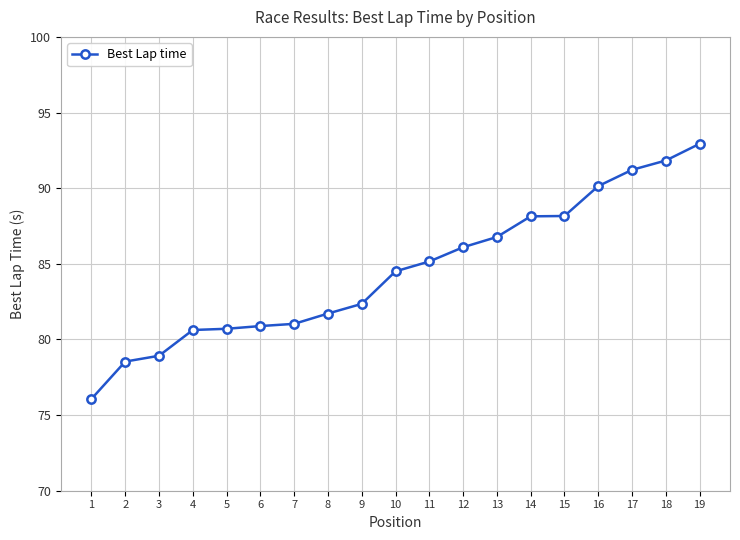

The value at 17 is 22.3. True or false?

False